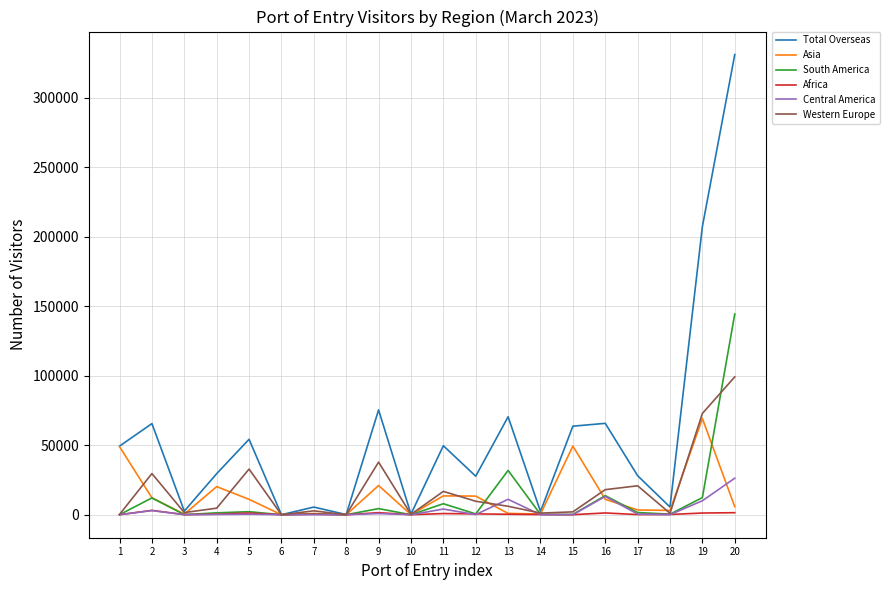

Is it true that Total Overseas equals 5604 at 12?

False